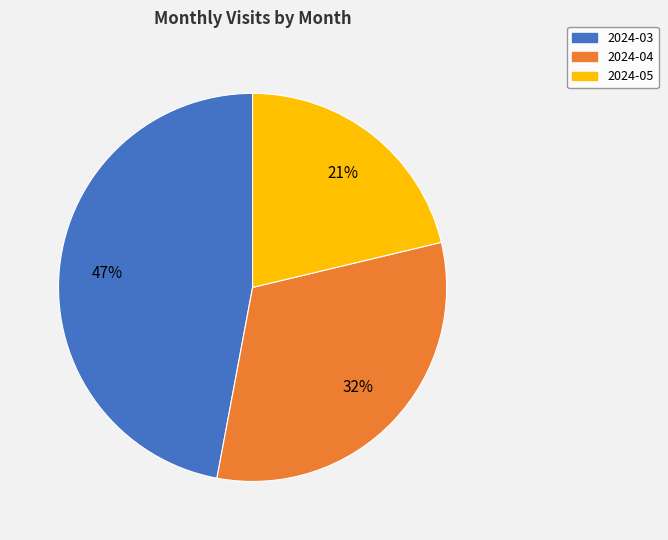

Rank the categories by value from lowest to highest.

2024-05, 2024-04, 2024-03